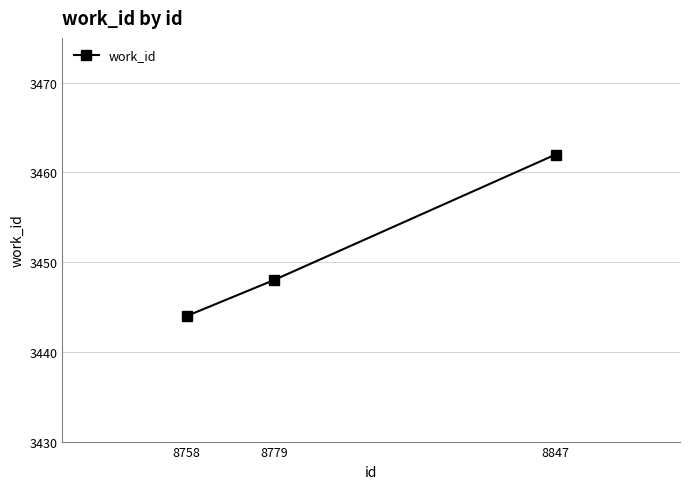

What is the ratio of the value at 8779 to the value at 8847?

1.0